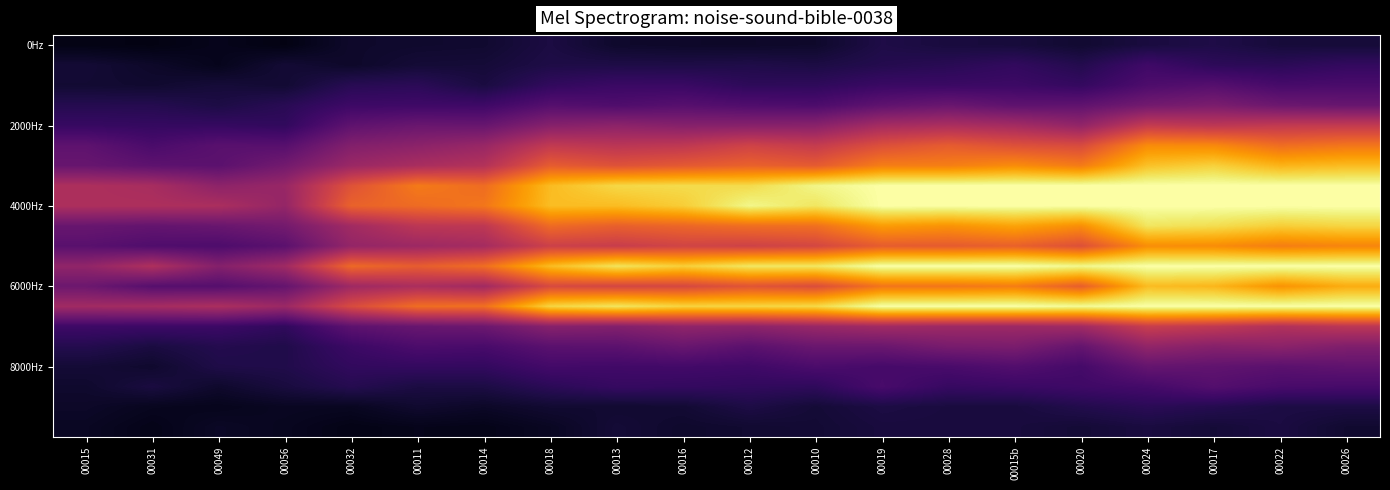

At which category is the sum across all series the highest?

00024